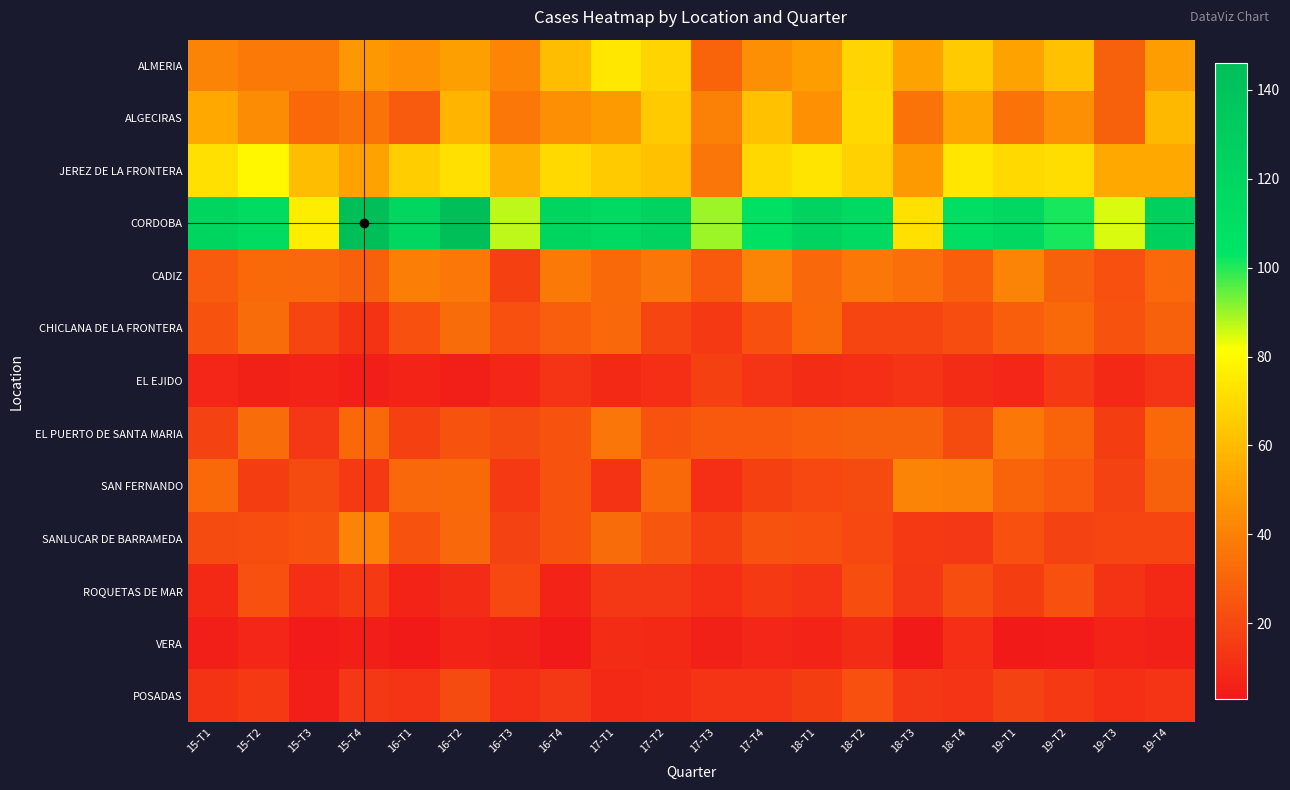

Which series has the largest total across all categories?

CORDOBA